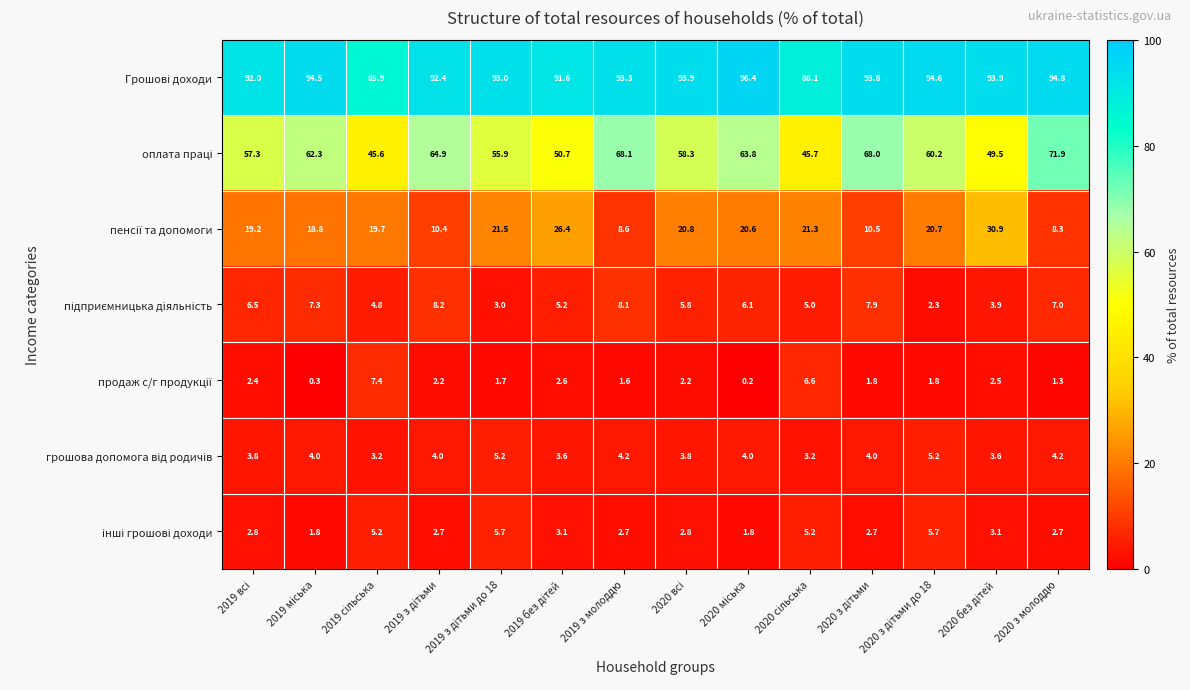

What is the spread (max minus min) of values at 2020 з молоддю?

93.5